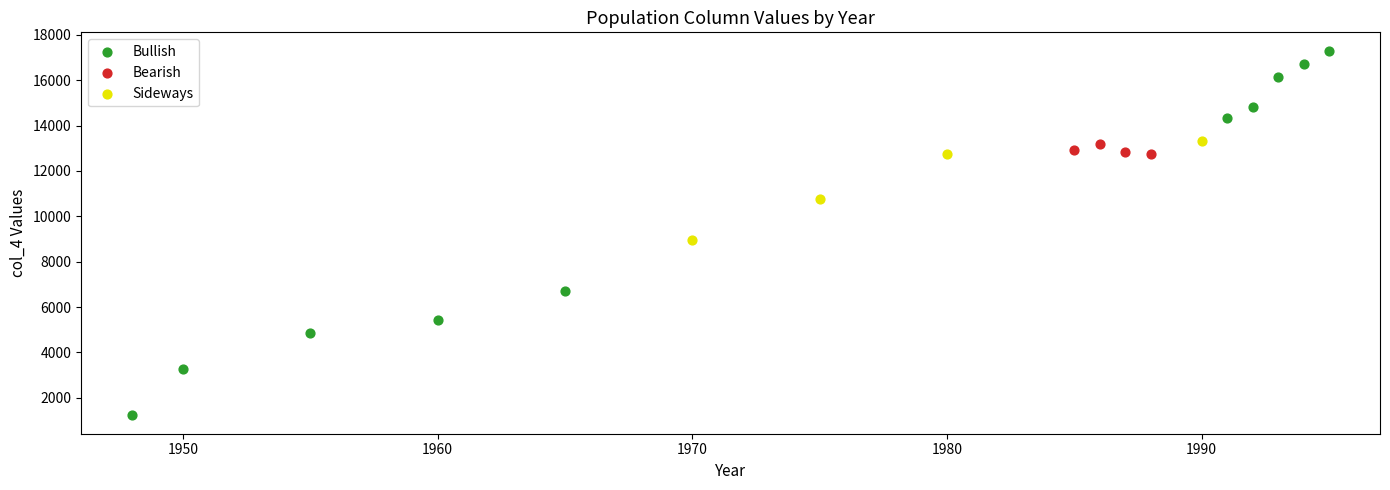

Which series reaches the maximum Y coordinate?

Bullish